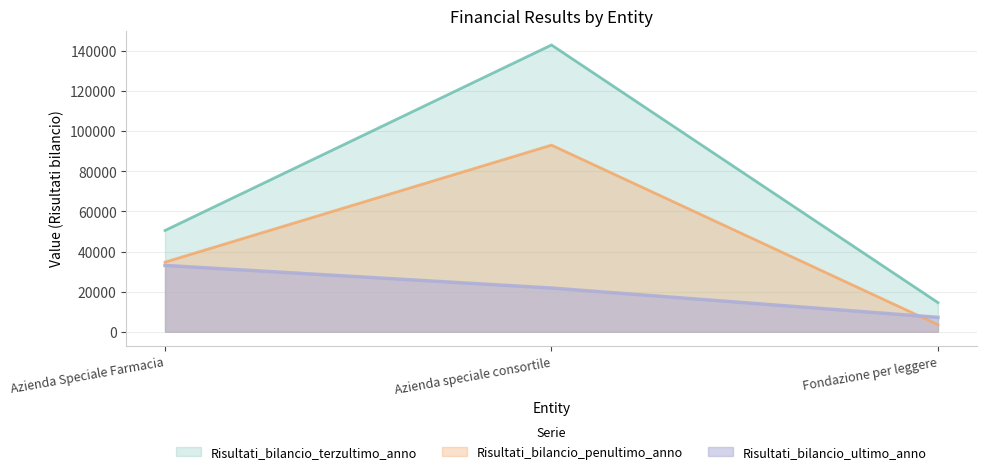

Reading left to right, extract all data points from this chart.

Risultati_bilancio_terzultimo_anno: 50524	143041	14549
Risultati_bilancio_penultimo_anno: 34729	93086	3527
Risultati_bilancio_ultimo_anno: 33075	21795	7173